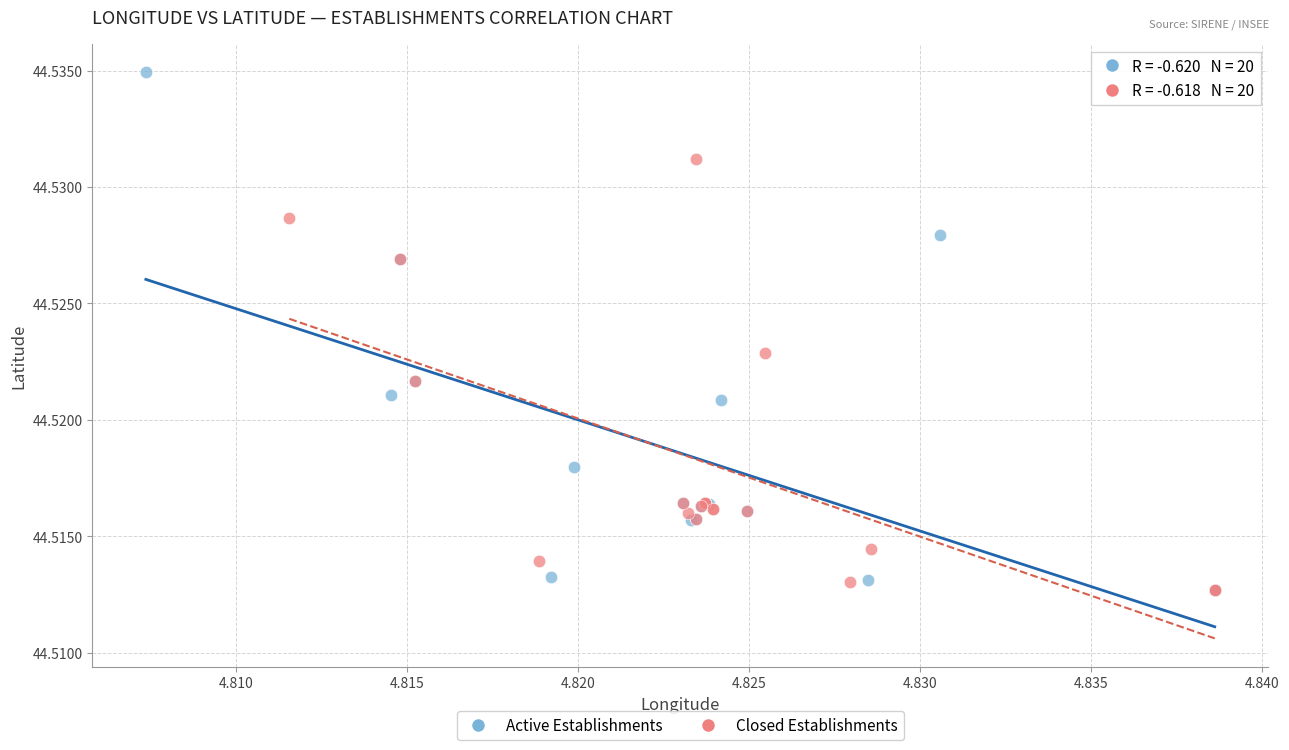

Which series reaches the maximum Y coordinate?

Active Establishments